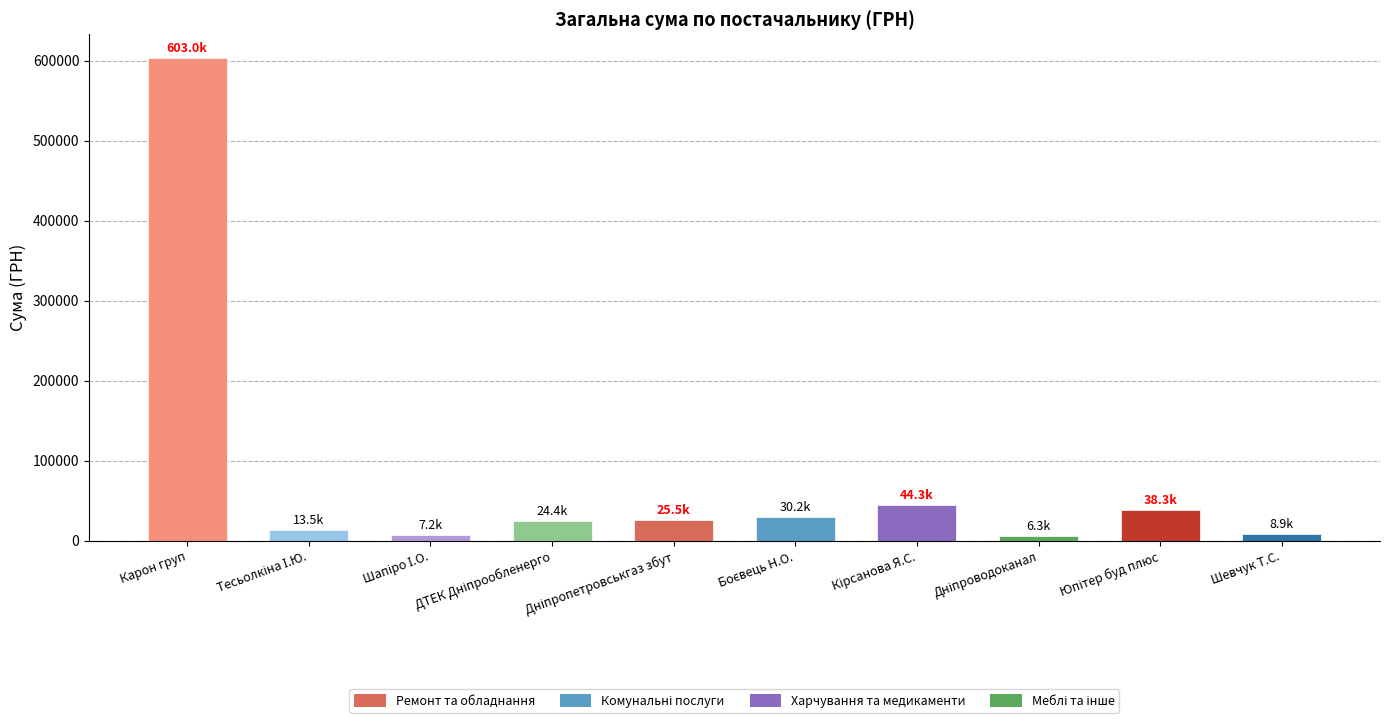

Are the bars grouped side by side (vs. stacked)?

No